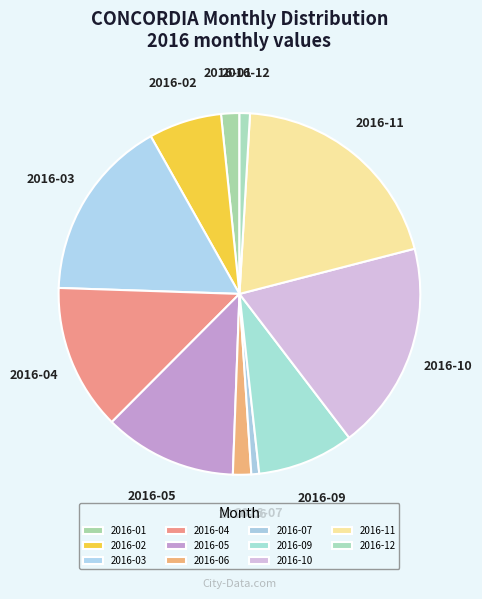

How many segments does this pie chart have?

11